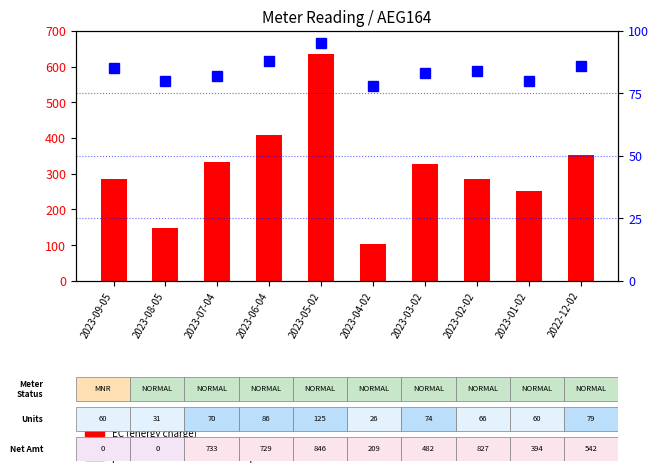

Reading left to right, extract all data points from this chart.

EC (energy charge): 2023-09-05=285.0	2023-08-05=147.2	2023-07-04=332.5	2023-06-04=408.5	2023-05-02=636.2	2023-04-02=104.0	2023-03-02=327.2	2023-02-02=284.8	2023-01-02=253.0	2022-12-02=353.7
percentile rank within the sample: 2023-09-05=85.0	2023-08-05=80.0	2023-07-04=82.0	2023-06-04=88.0	2023-05-02=95.0	2023-04-02=78.0	2023-03-02=83.0	2023-02-02=84.0	2023-01-02=80.0	2022-12-02=86.0